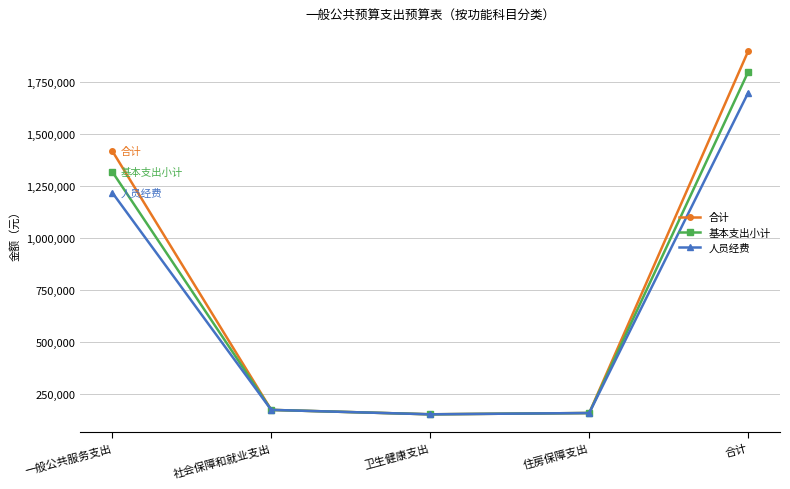

The value of 合计 at 社会保障和就业支出 is 61148. True or false?

False